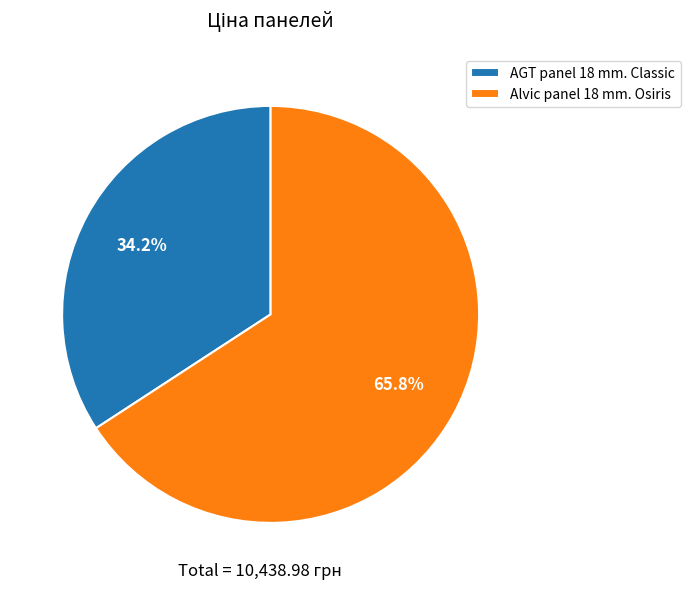

What percentage do AGT panel 18 mm. Classic and Alvic panel 18 mm. Osiris together represent?

100.0%